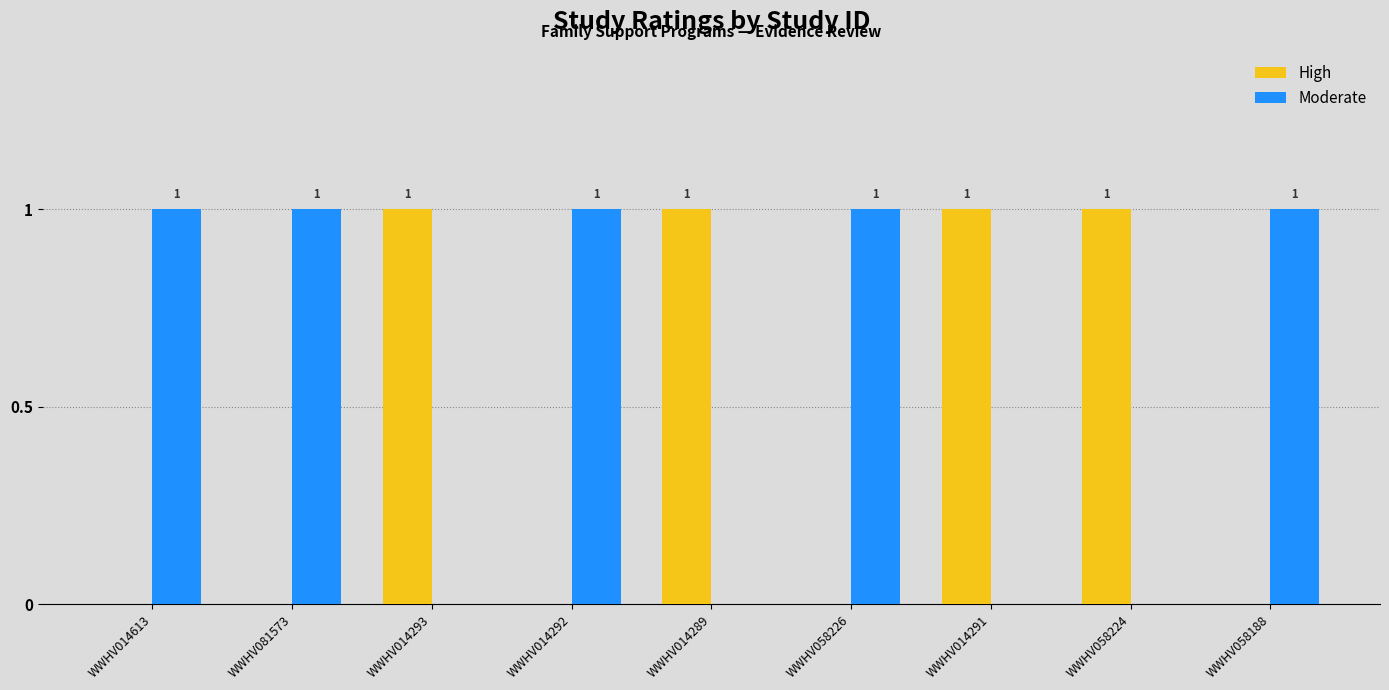

What is the sum of all Moderate values?

5